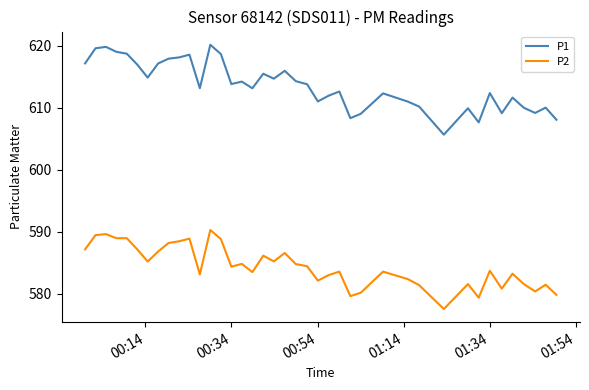

Rank the series by their maximum value, from lowest to highest.

P2, P1